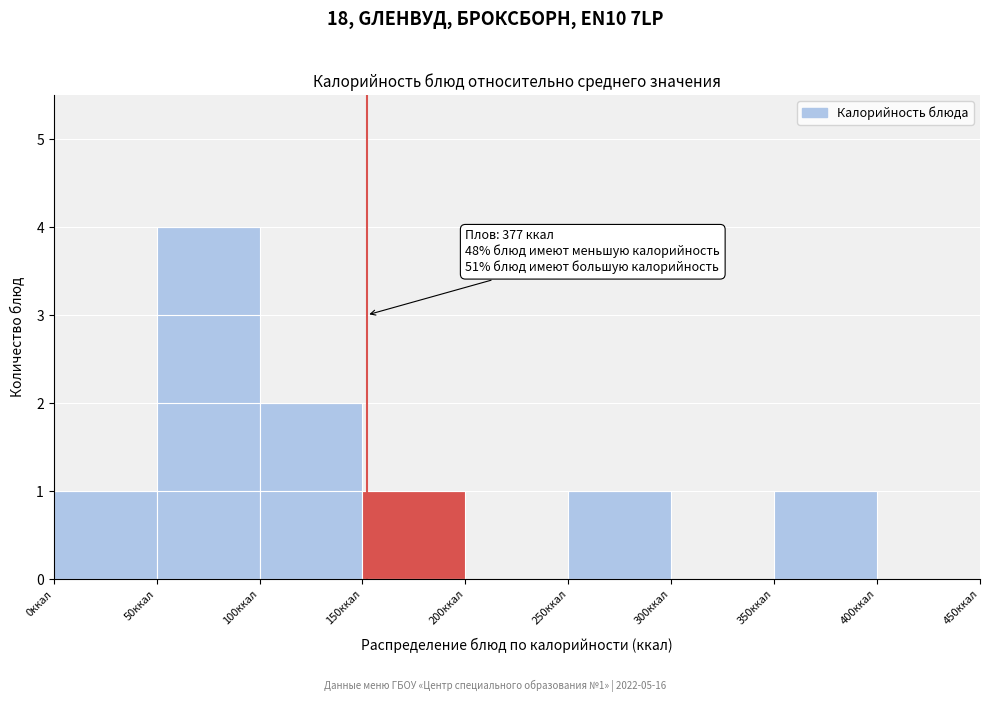

Which range on the x-axis has the tallest bar?

50 to 100